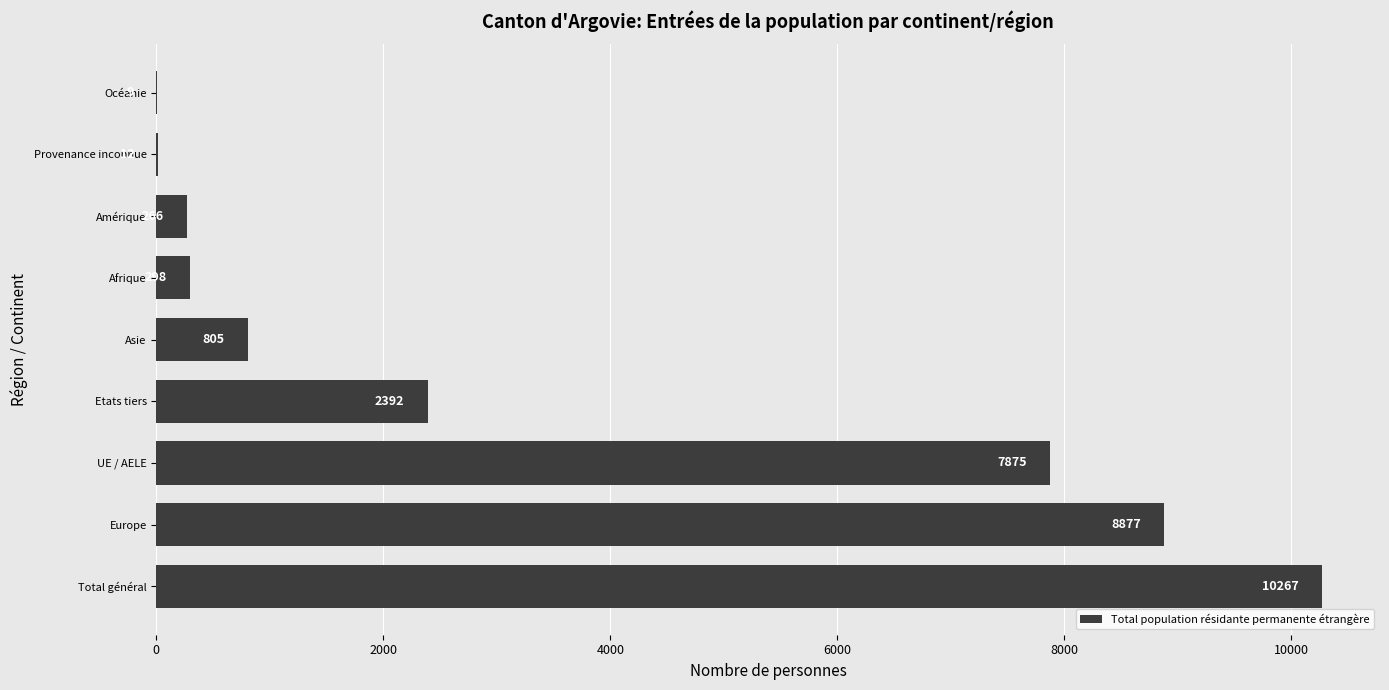

True or false: the data shows 13984 at UE / AELE.

False